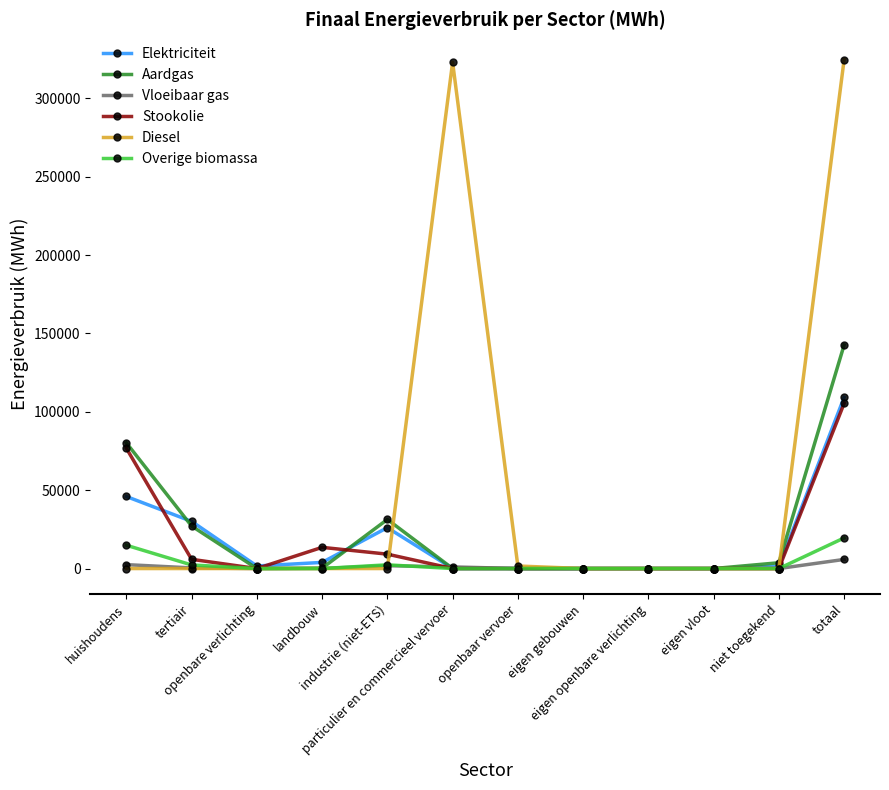

Where do Elektriciteit and Aardgas first cross each other?

huishoudens and tertiair